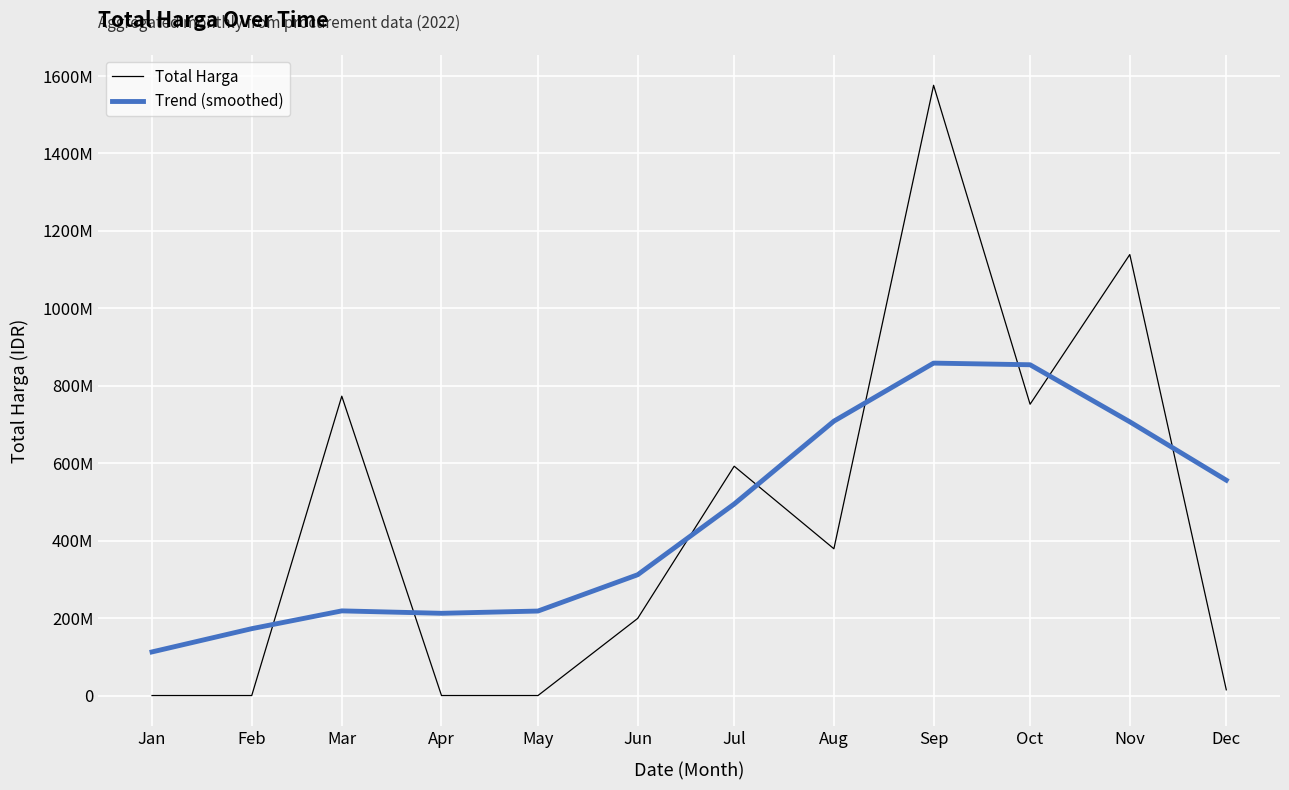

Does the chart have visible grid lines?

Yes